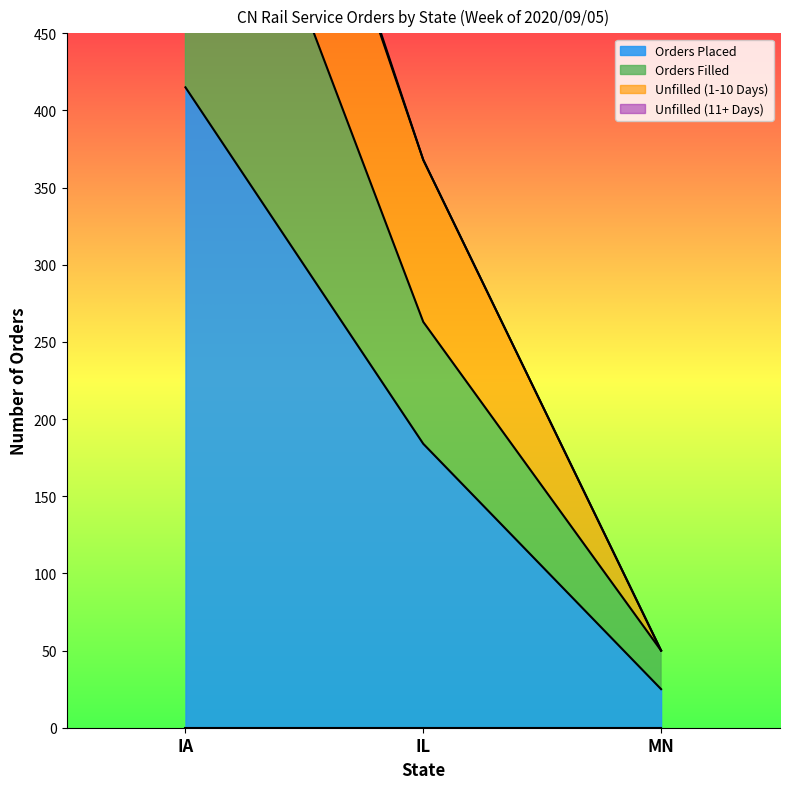

True or false: Orders Filled has a value of 50 at MN.

True